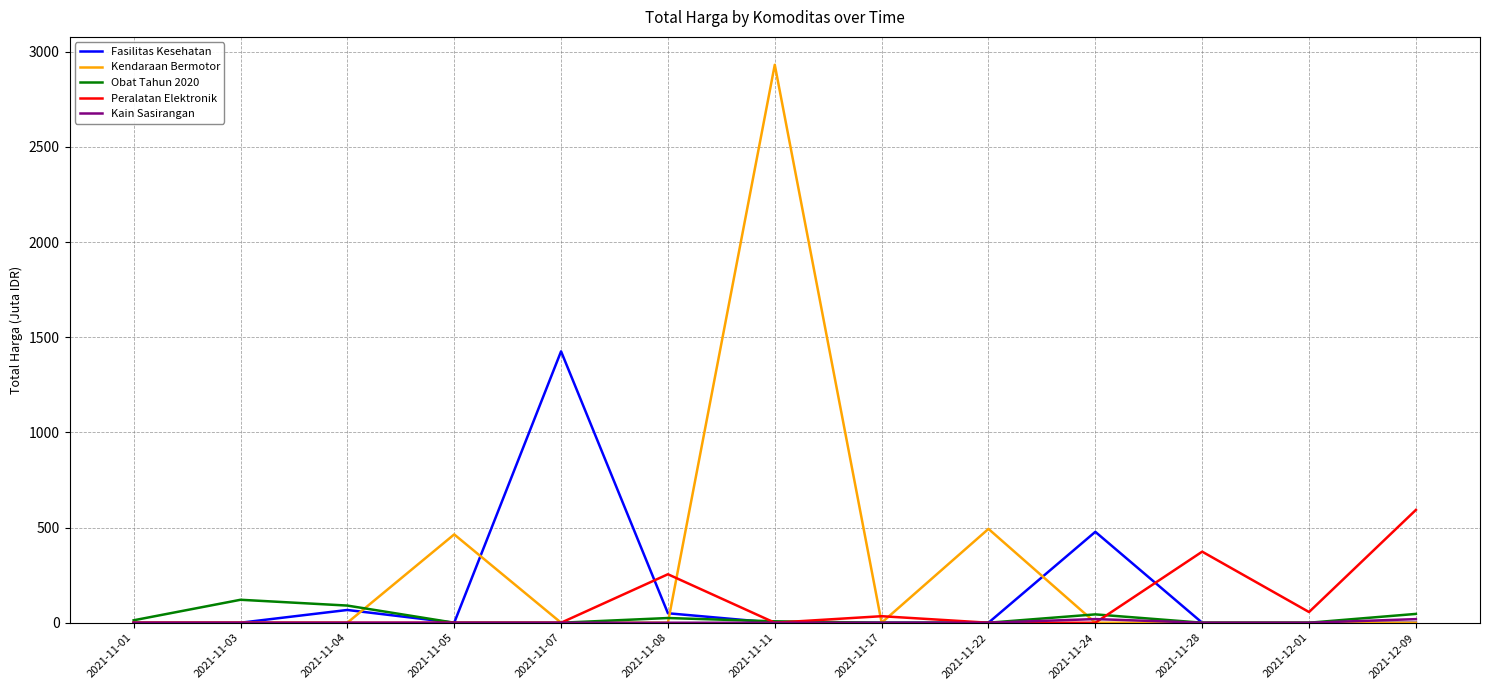

At which category is the sum across all series the highest?

2021-11-11